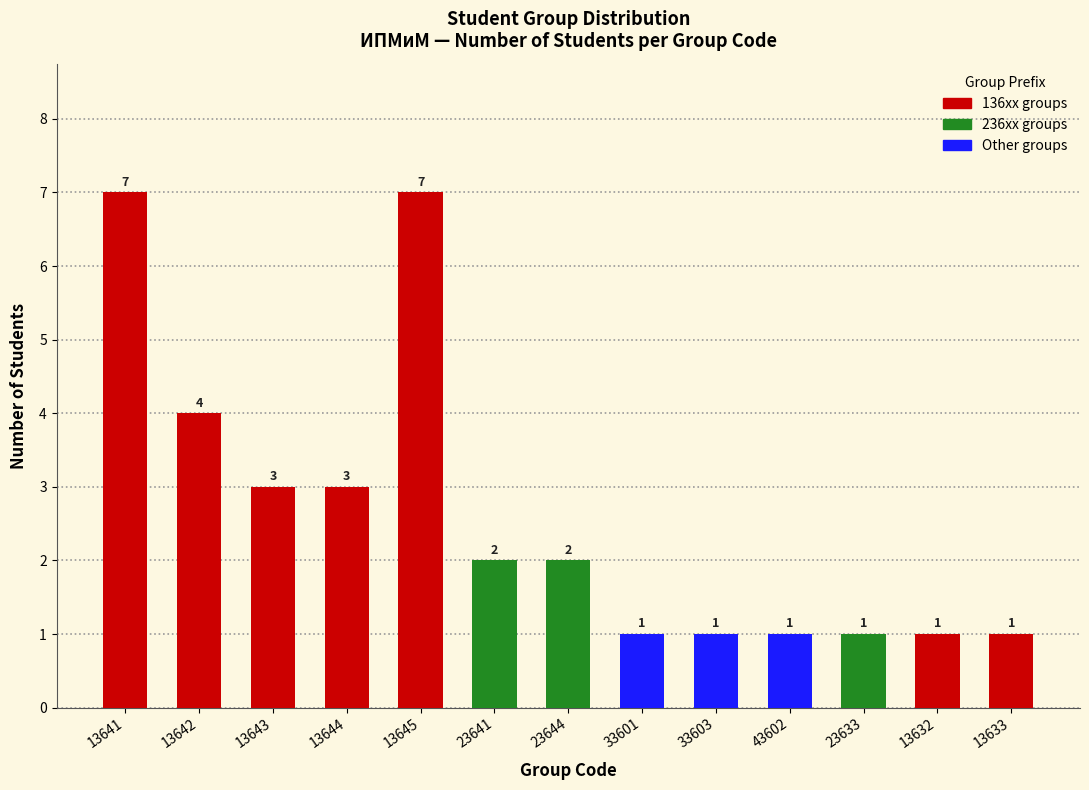

Reading left to right, list all the values displayed in this chart.

13641=7	13642=4	13643=3	13644=3	13645=7	23641=2	23644=2	33601=1	33603=1	43602=1	23633=1	13632=1	13633=1